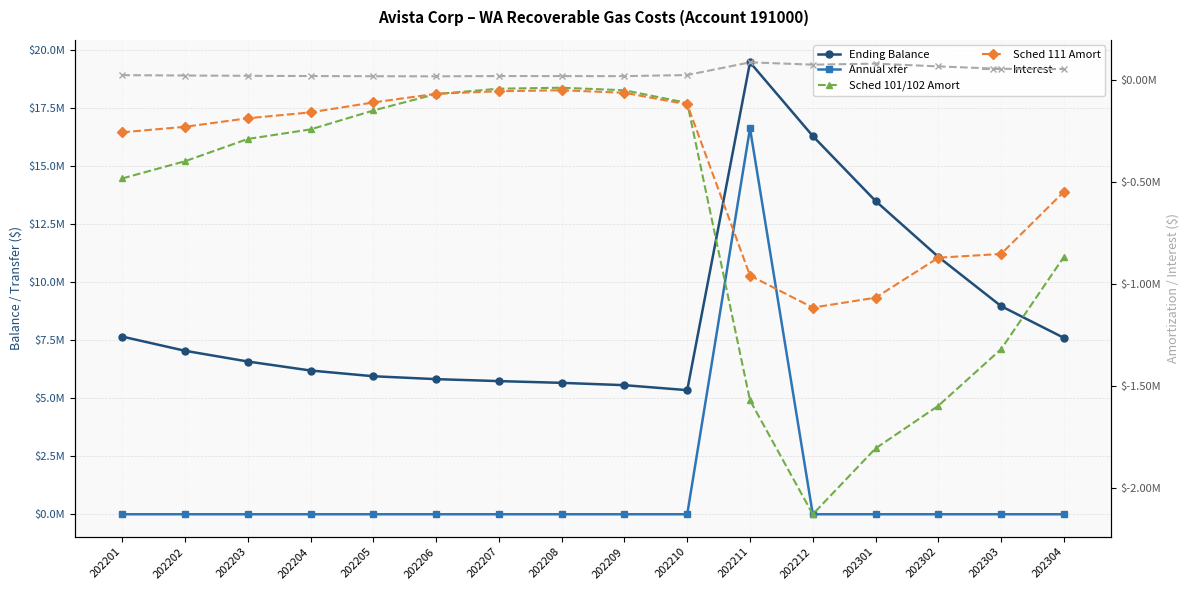

Reading left to right, list all the values displayed in this chart.

Ending Balance: 202201=7650655.6	202202=7039422.3	202203=6577330.1	202204=6189958.6	202205=5942822.1	202206=5818377.3	202207=5733833.7	202208=5658634.5	202209=5558304.5	202210=5344642.4	202211=19459561.8	202212=16286458.9	202301=13489632.2	202302=11083794.9	202303=8961959.2	202304=7595652.4
Annual xfer: 202201=0.0	202202=0.0	202203=0.0	202204=0.0	202205=0.0	202206=0.0	202207=0.0	202208=0.0	202209=0.0	202210=0.0	202211=16619372.8	202212=0.0	202301=0.0	202302=0.0	202303=0.0	202304=0.0
Sched 101/102 Amort: 202201=-484282.9	202202=-399883.7	202203=-290981.7	202204=-244014.5	202205=-151482.1	202206=-70686.2	202207=-44731.7	202208=-39933.4	202209=-52417.5	202210=-114468.5	202211=-1571324.0	202212=-2129157.0	202301=-1806568.7	202302=-1597749.0	202303=-1320399.4	202304=-868434.2
Sched 111 Amort: 202201=-258338.0	202202=-231215.5	202203=-189525.0	202204=-160622.7	202205=-112062.0	202206=-69663.6	202207=-57114.3	202208=-52329.0	202209=-64712.7	202210=-121453.7	202211=-959889.0	202212=-1116927.0	202301=-1068339.1	202302=-872526.5	202303=-854001.7	202304=-549453.9
Interest: 202201=21667.5	202202=19865.9	202203=18414.4	202204=17265.7	202205=16407.6	202206=15905.1	202207=17302.4	202208=17063.1	202209=16800.2	202210=22260.1	202211=84454.9	202212=72981.1	202301=78081.0	202302=64438.2	202303=52565.4	202304=51581.3